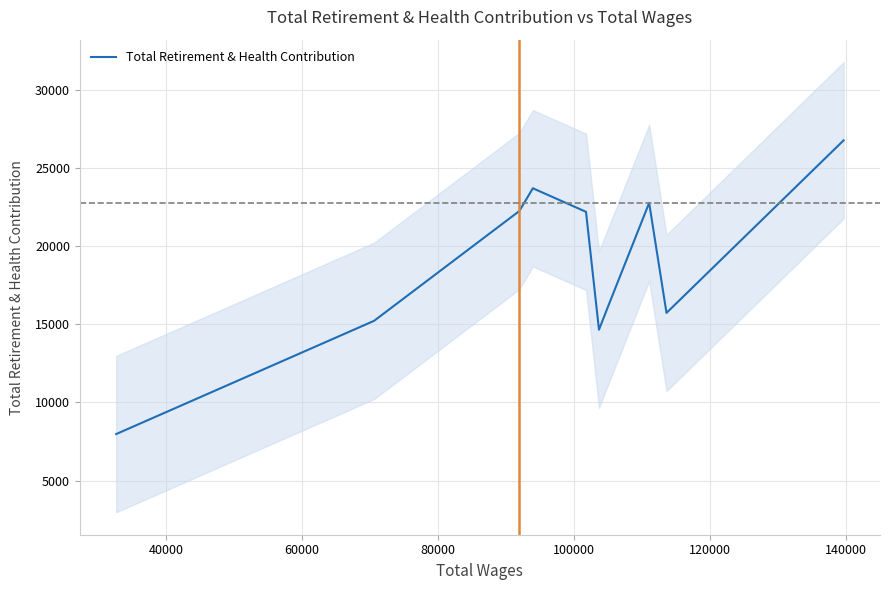

Reading left to right, extract all data points from this chart.

7973	15217	22238	23694	22187	14646	16297	22758	15722	26760